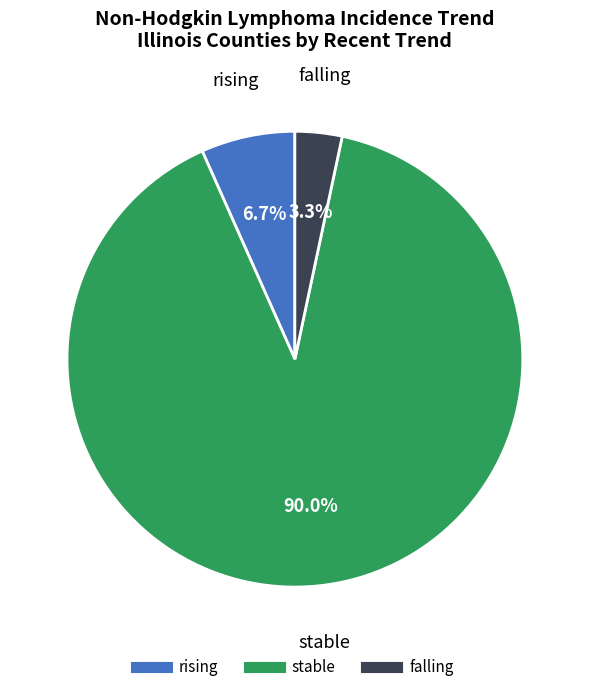

To the nearest percent, what portion does rising represent?

7%